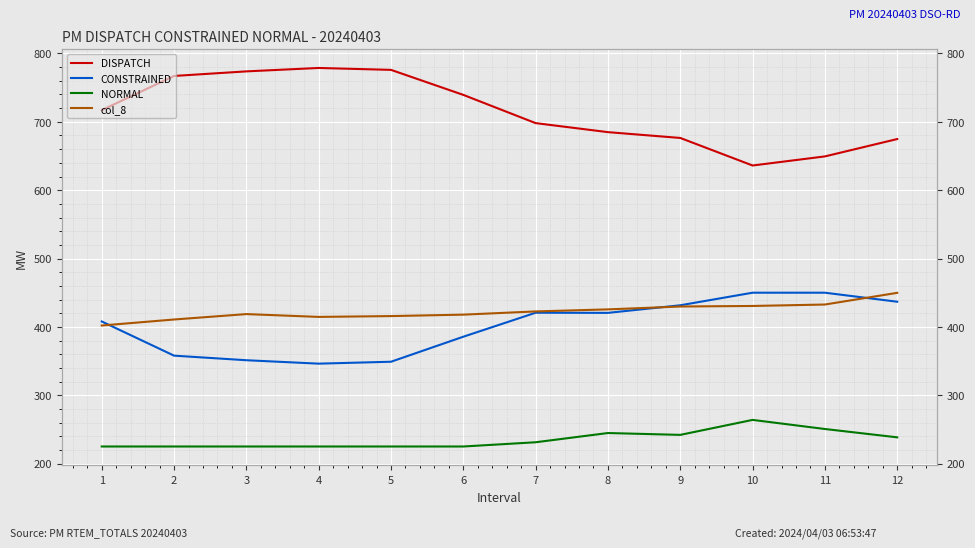

Where is the first local maximum for col_8?

3